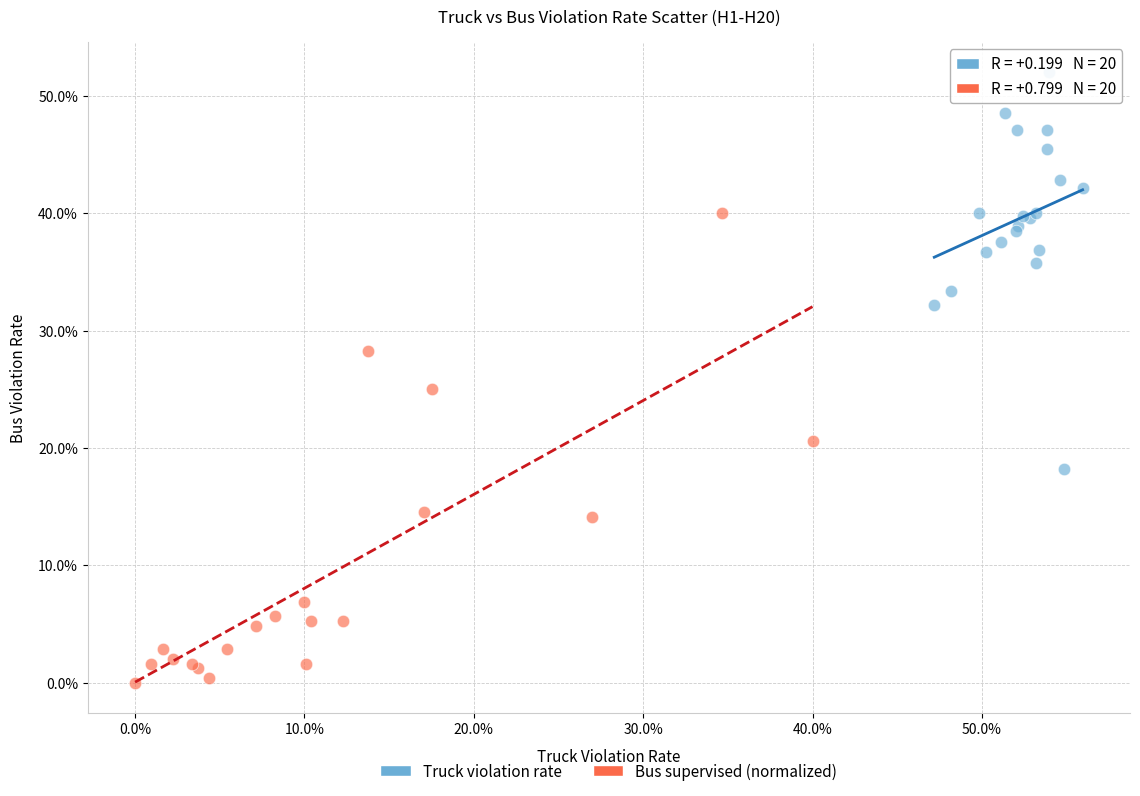

What are all the series names shown in the legend?

Truck violation rate, Bus supervised (normalized)